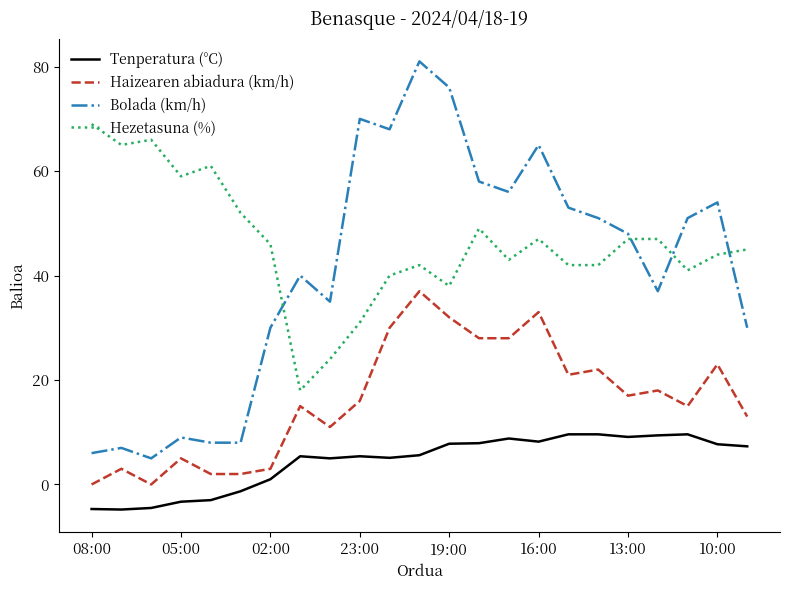

How many intersections are there between Hezetasuna (%) and Bolada (km/h)?

4